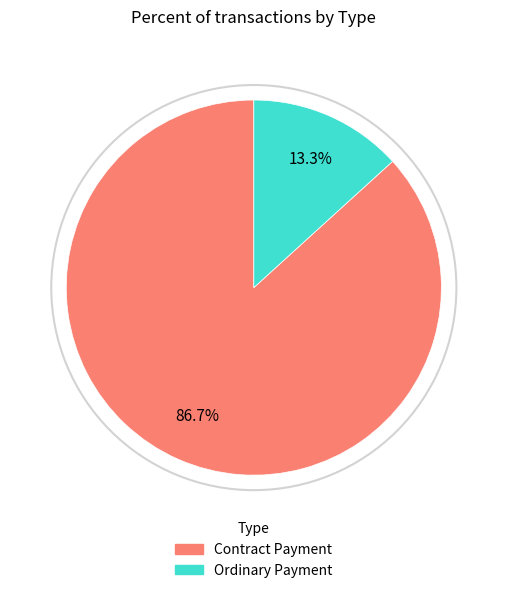

Count the number of slices in the pie.

2